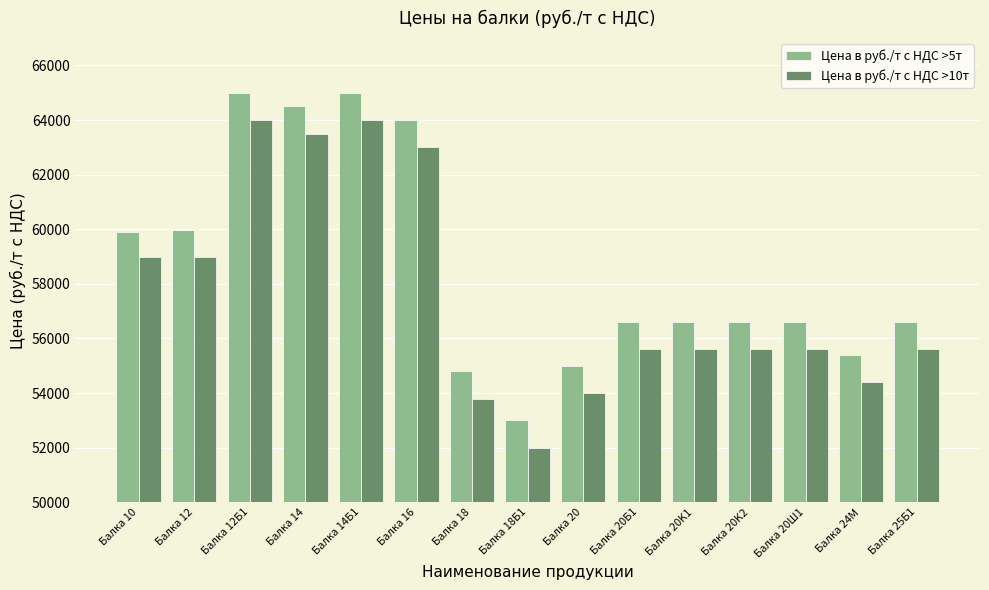

What is the sum of all Цена в руб./т с НДС >10т values?

864700